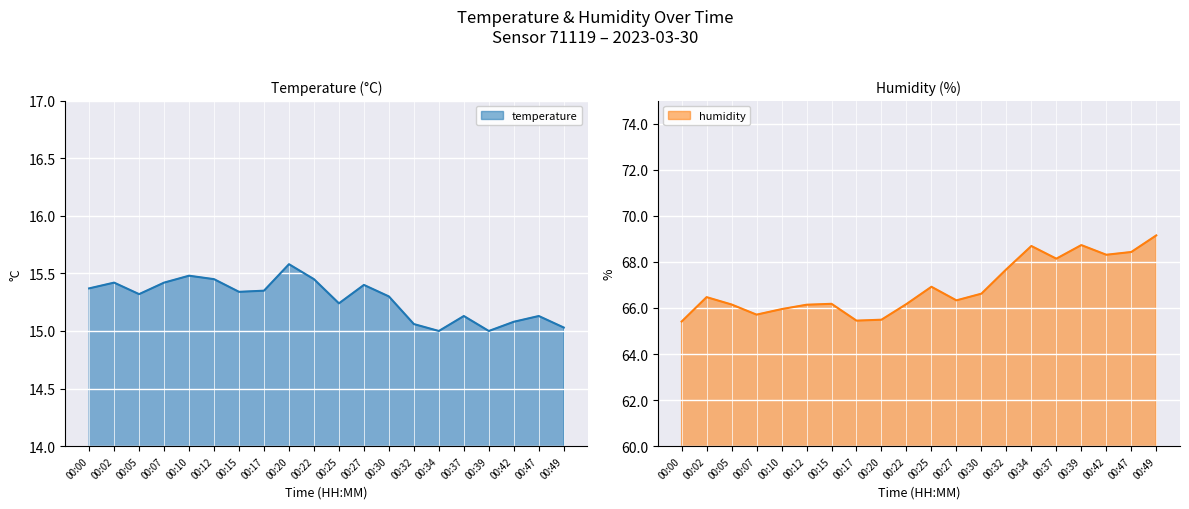

Which series has the largest total across all categories?

humidity